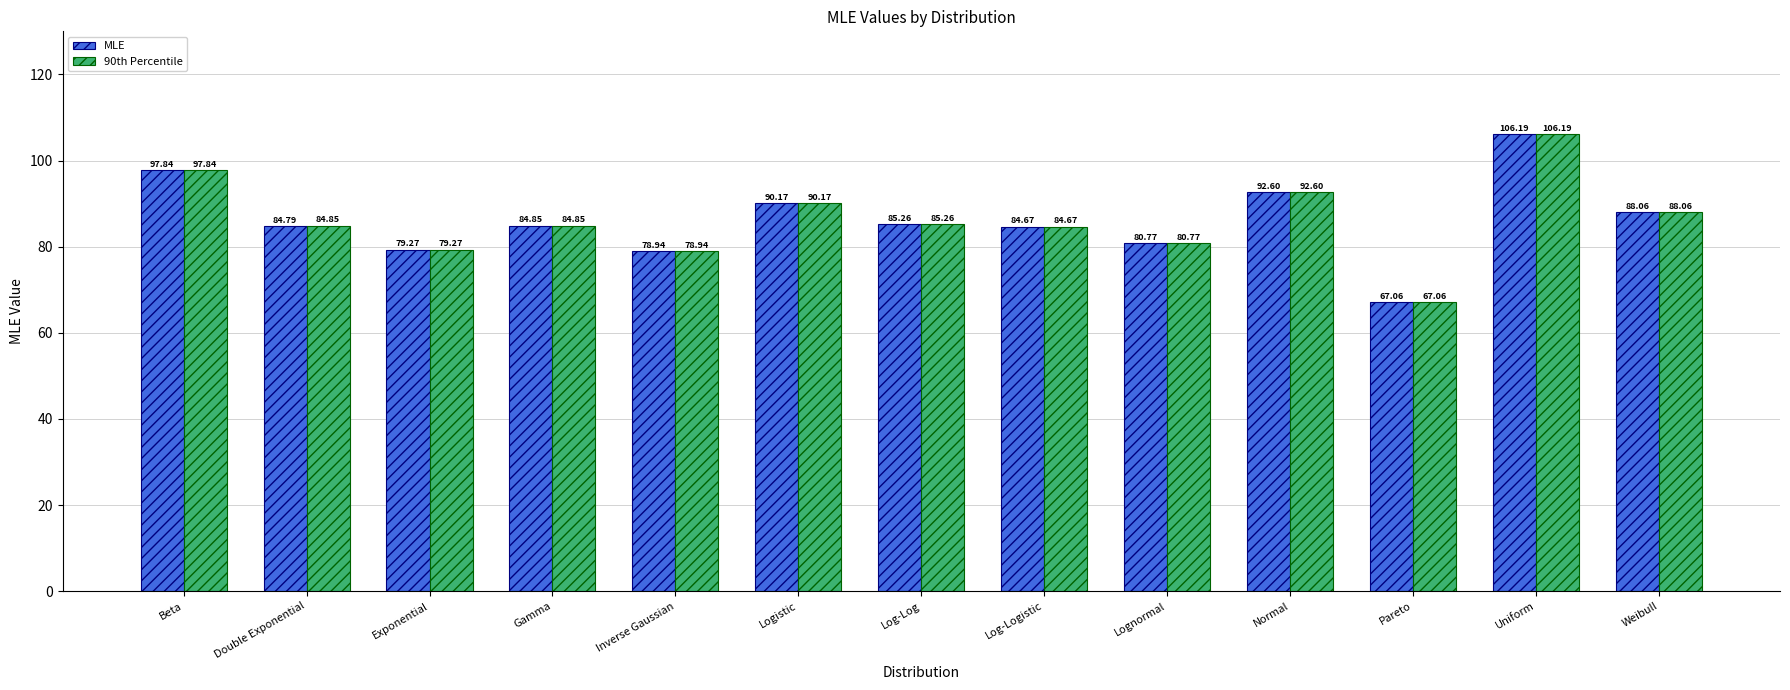

How many data points in 90th Percentile are less than 84?

4